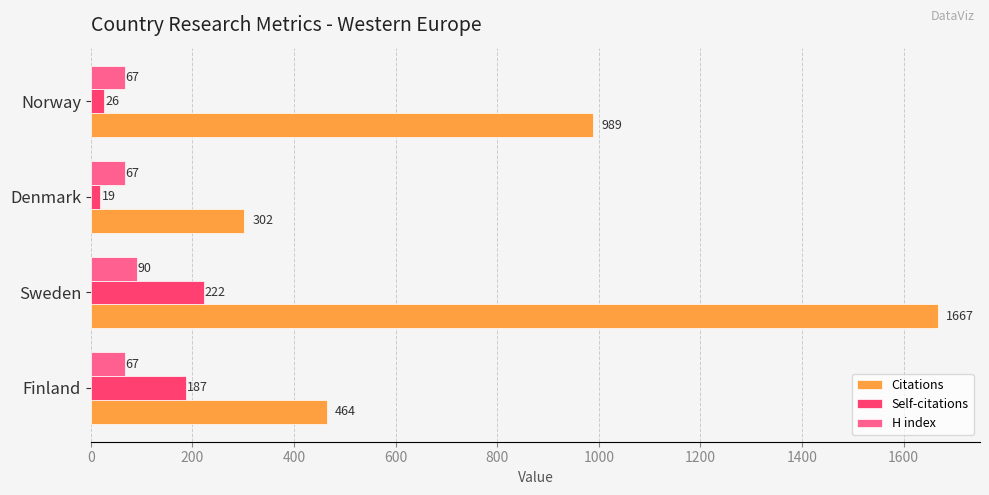

Which series has the largest range (max minus min)?

Citations